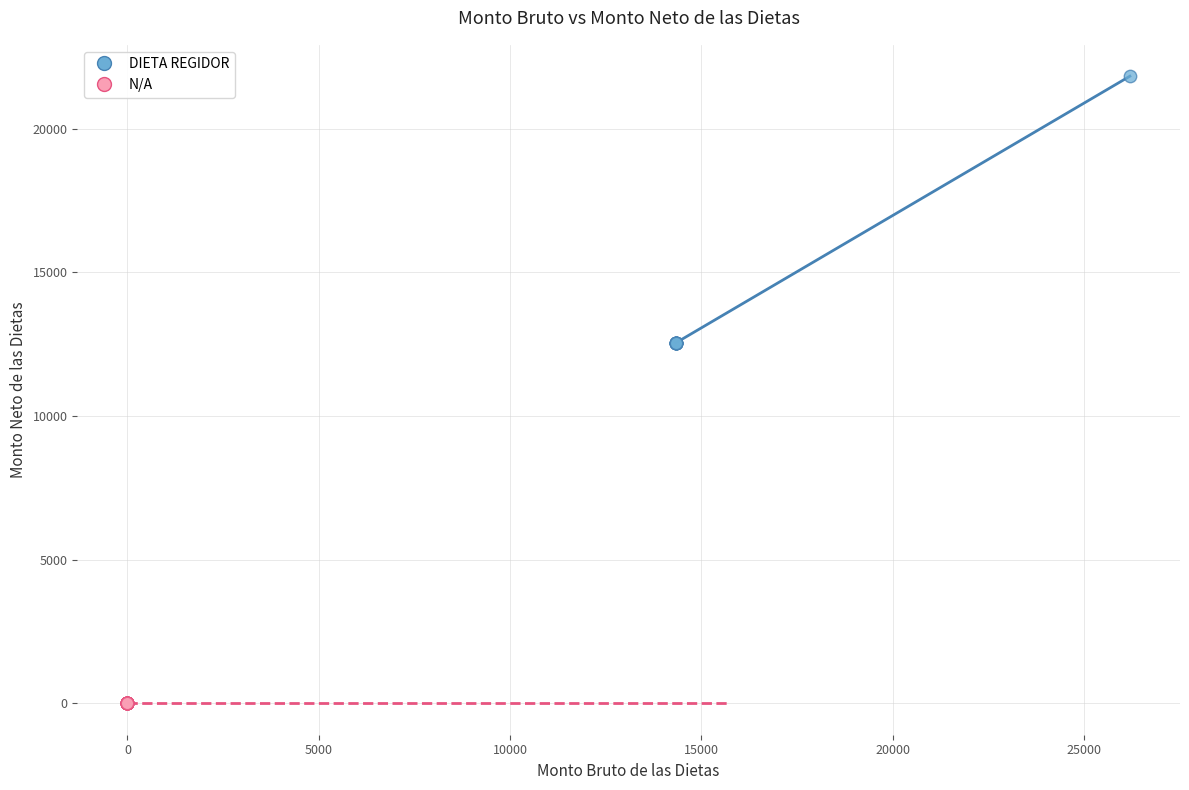

Which series reaches the maximum Y coordinate?

DIETA REGIDOR